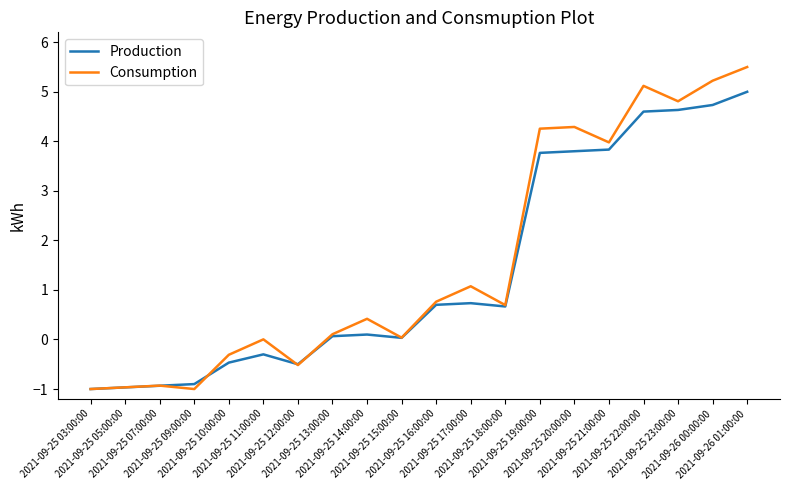

What position from the right is 2021-09-25 16:00:00?

10